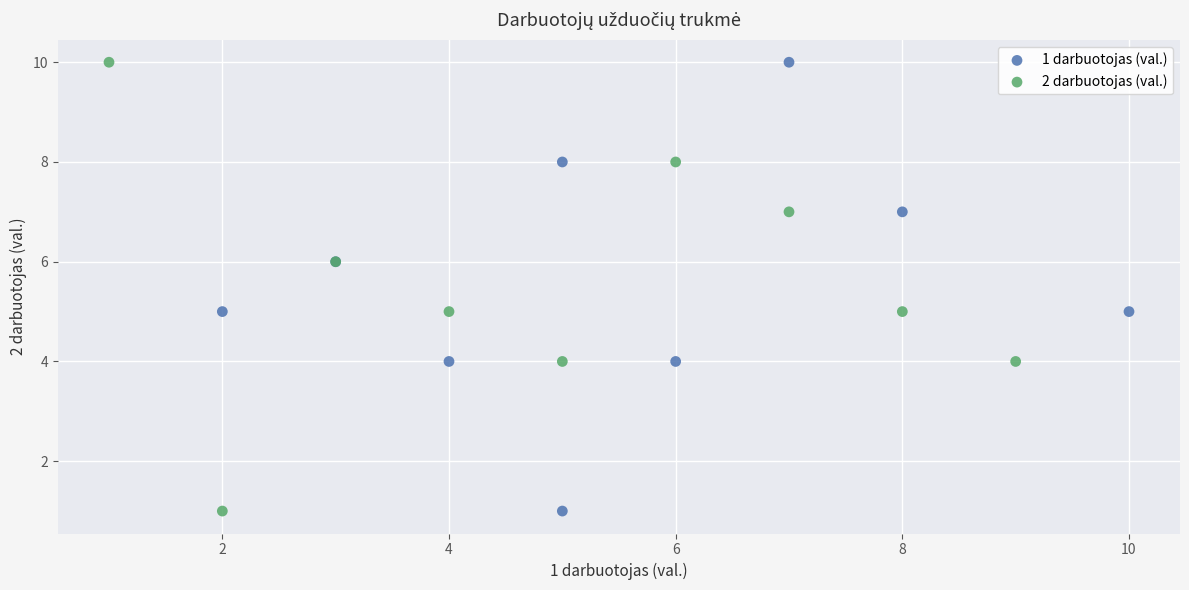

What are all the series names shown in the legend?

1 darbuotojas (val.), 2 darbuotojas (val.)